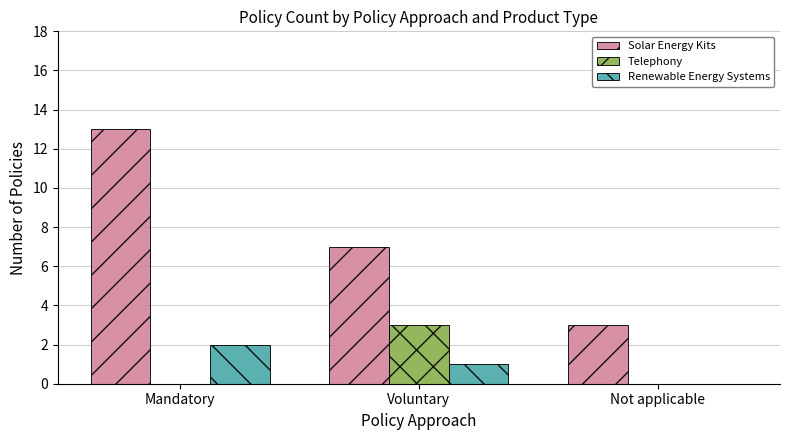

Which category has the highest value in the Renewable Energy Systems series?

Mandatory